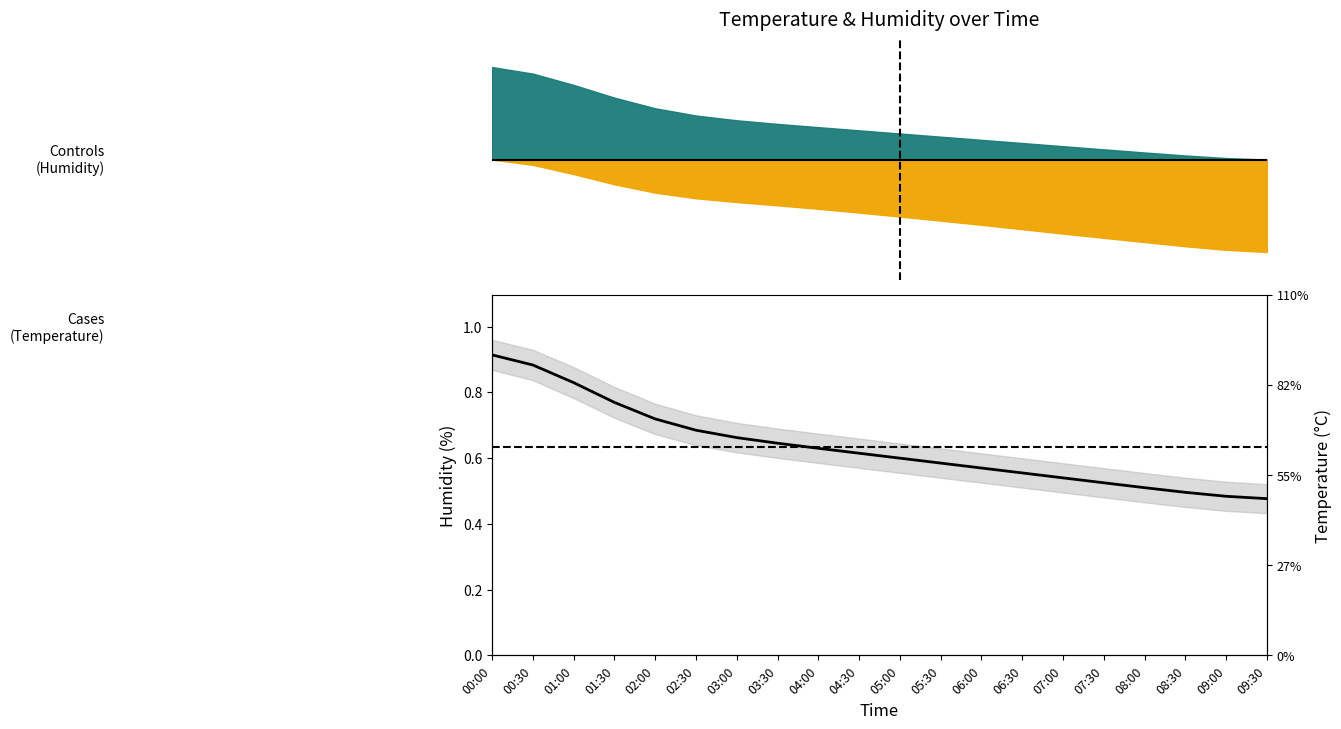

Is it true that the value at 07:30 is 0.9?

False